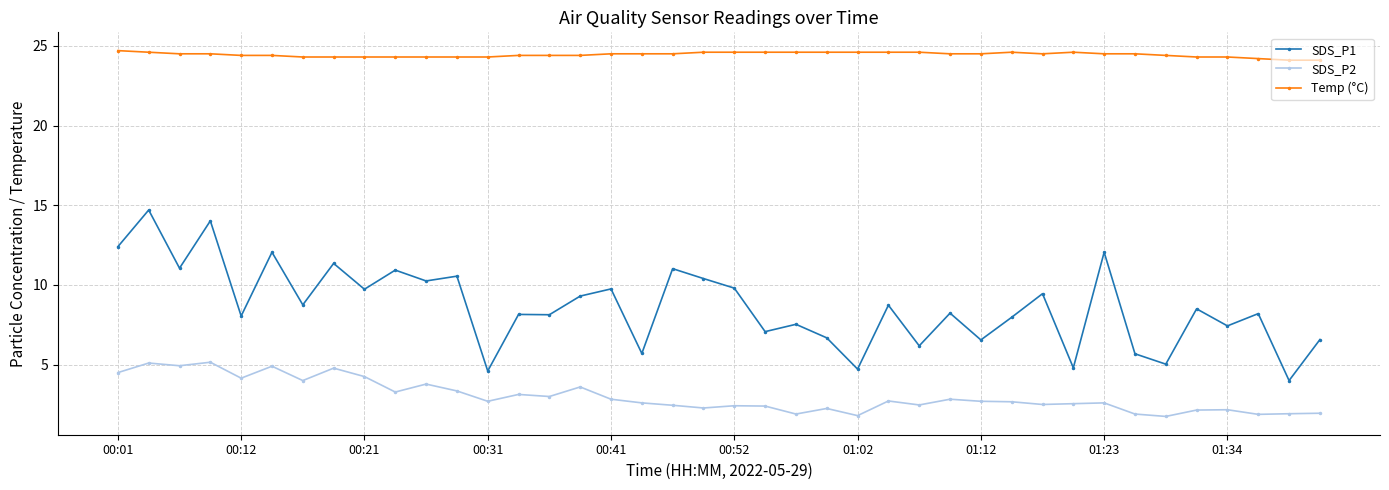

What is the greatest value displayed?

24.7